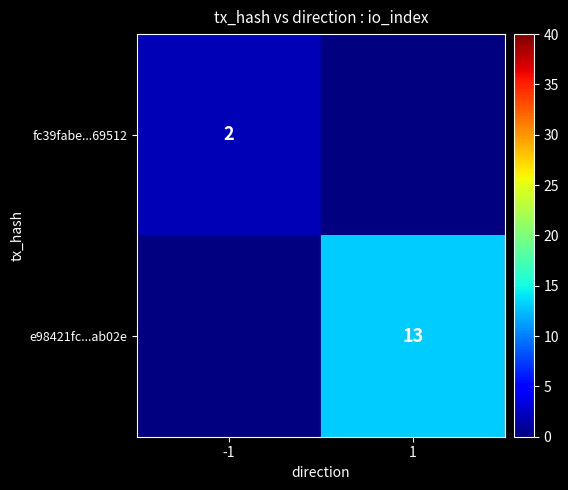

The e98421fc...ab02e series shows 13 at 1. True or false?

True